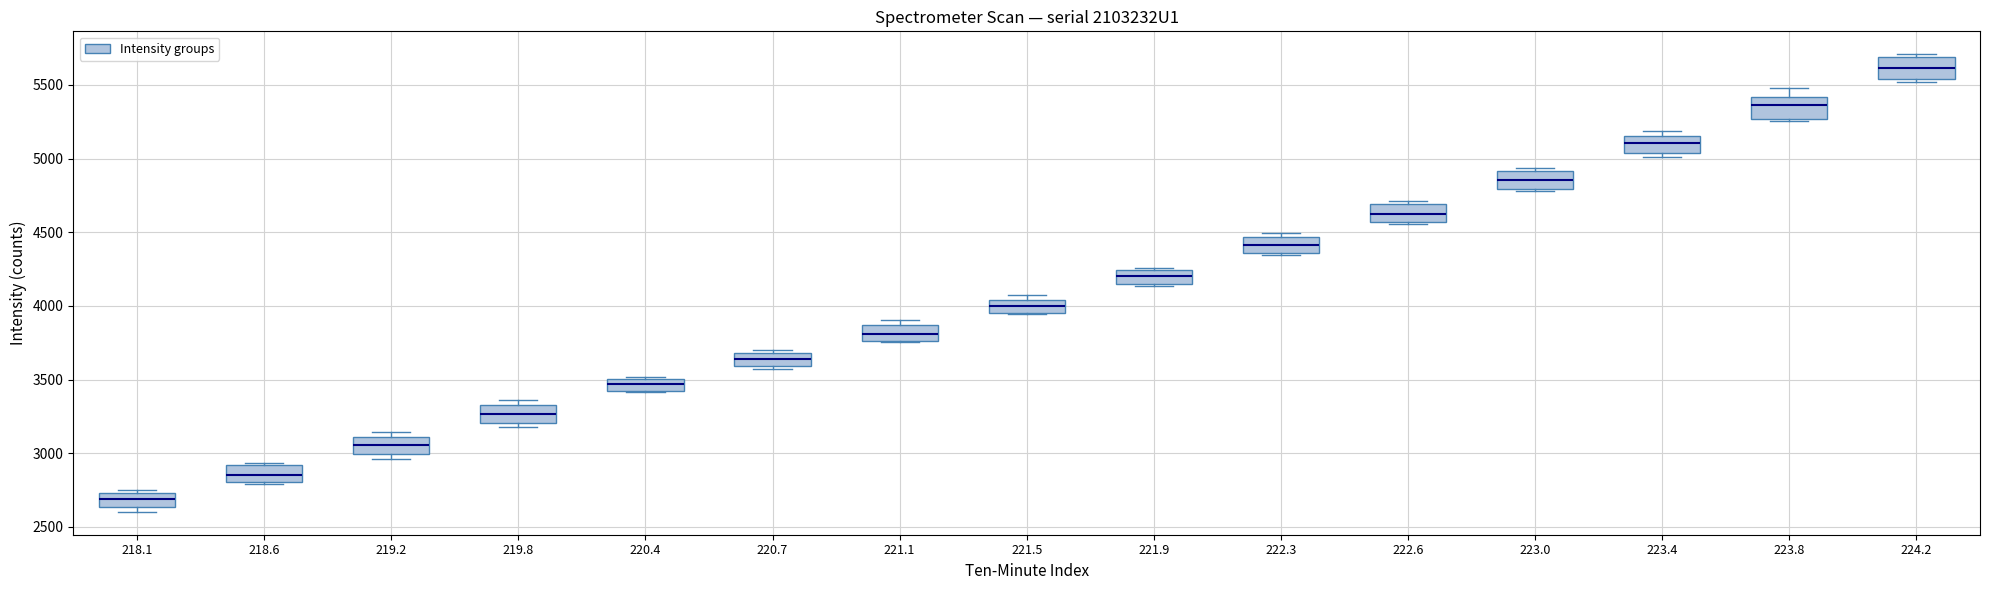

Reading left to right, read every box against the y-axis: the position of its median line, the range the box covers, and the ends of its whiskers. The values are not printed on the chart, so give them approximately, as read against the axis.

218.1: median 2700, box 2650 to 2750, whiskers 2600 to 2750 (just above the box's upper edge)
218.6: median 2850, box 2800 to 2900, whiskers 2800 to 2950
219.2: median 3050, box 3000 to 3100, whiskers 2950 to 3150
219.8: median 3250, box 3200 to 3350, whiskers 3200 (just below the box's lower edge) to 3350 (just above the box's upper edge)
220.4: median 3450, box 3400 to 3500, whiskers 3400 to 3500
220.7: median 3650, box 3600 to 3700, whiskers 3550 to 3700 (just above the box's upper edge)
221.1: median 3800, box 3750 to 3850, whiskers 3750 to 3900
221.5: median 4000, box 3950 to 4050, whiskers 3950 to 4050 (just above the box's upper edge)
221.9: median 4200, box 4150 to 4250, whiskers 4150 (just below the box's lower edge) to 4250
222.3: median 4400, box 4350 to 4450, whiskers 4350 to 4500
222.6: median 4650, box 4550 to 4700, whiskers 4550 (just below the box's lower edge) to 4700 (just above the box's upper edge)
223.0: median 4850, box 4800 to 4900, whiskers 4800 (just below the box's lower edge) to 4950
223.4: median 5100, box 5050 to 5150, whiskers 5000 to 5200
223.8: median 5350, box 5250 to 5400, whiskers 5250 (just below the box's lower edge) to 5500
224.2: median 5600, box 5550 to 5700, whiskers 5500 to 5700 (just above the box's upper edge)